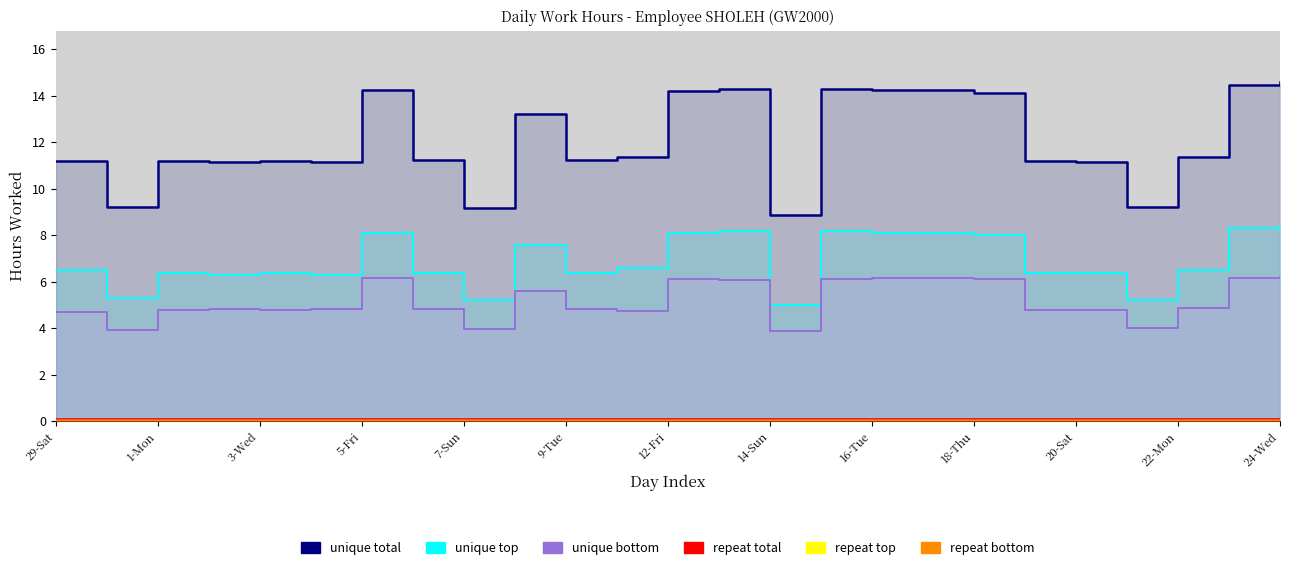

Read the unique top value at 17.

8.1